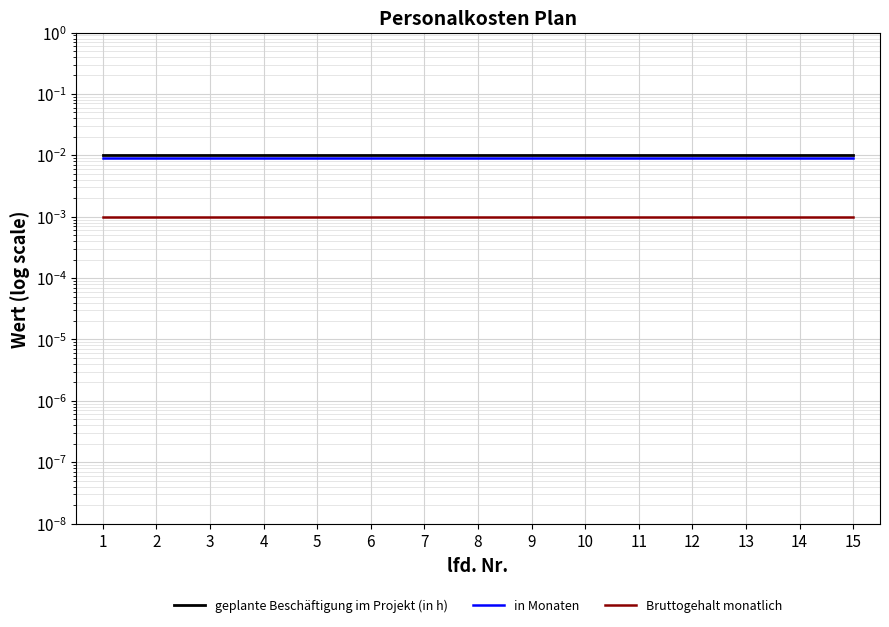

The value of in Monaten at 8 is 0.0. True or false?

True